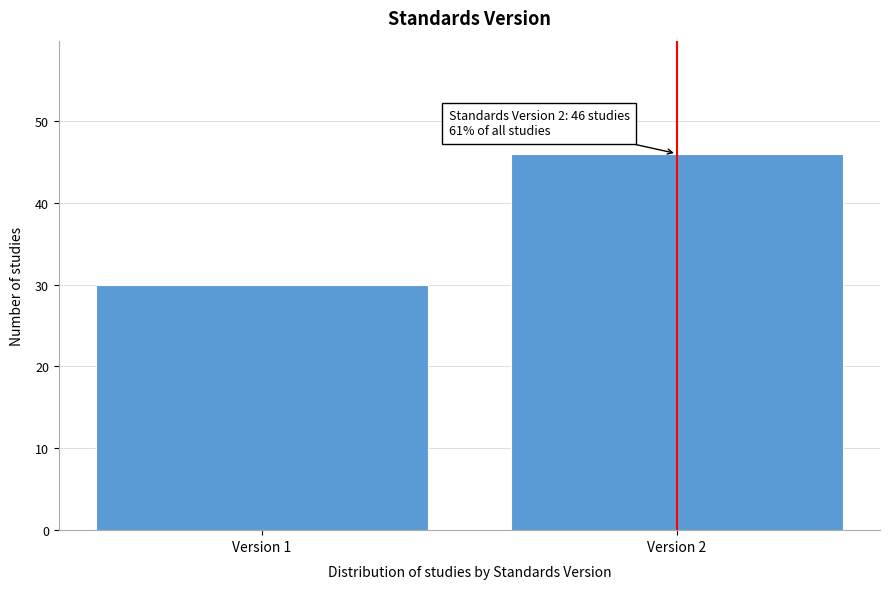

Reading right to left, list all the values displayed in this chart.

46	30